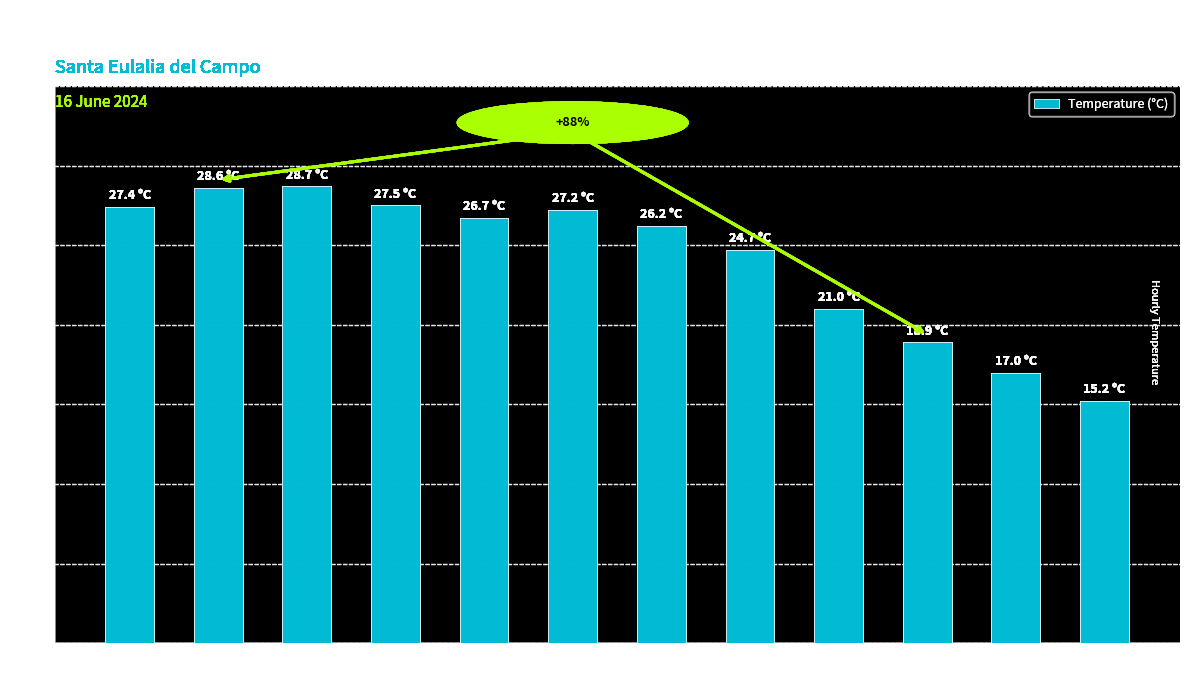

Where is the data nearest to the value 21?

12:00